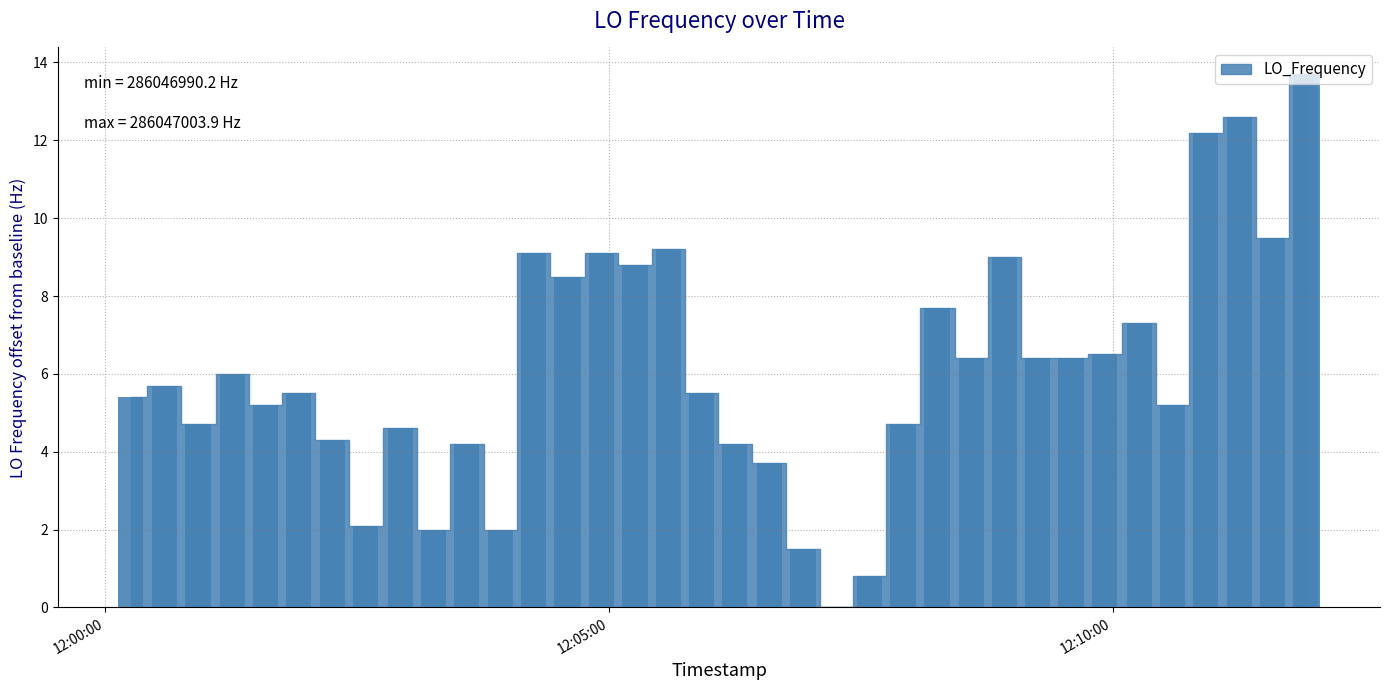

What is the maximum value shown in the chart?

13.7